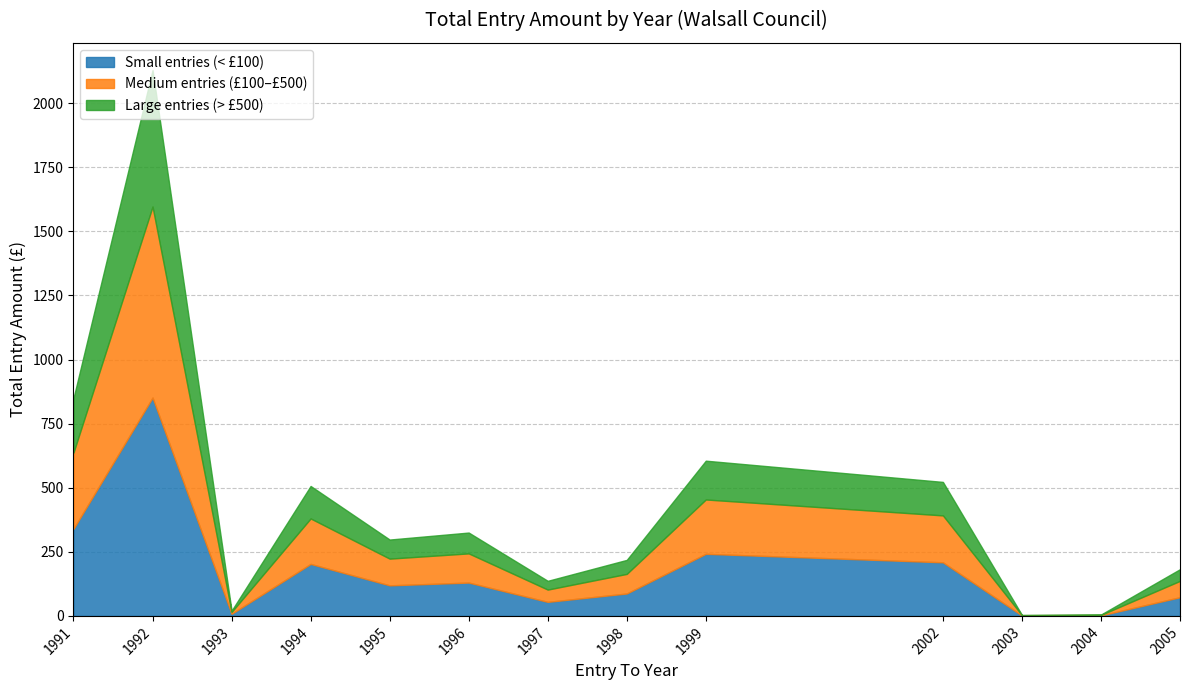

What is the ratio of the value at 2004 to the value at 2003?

0.9